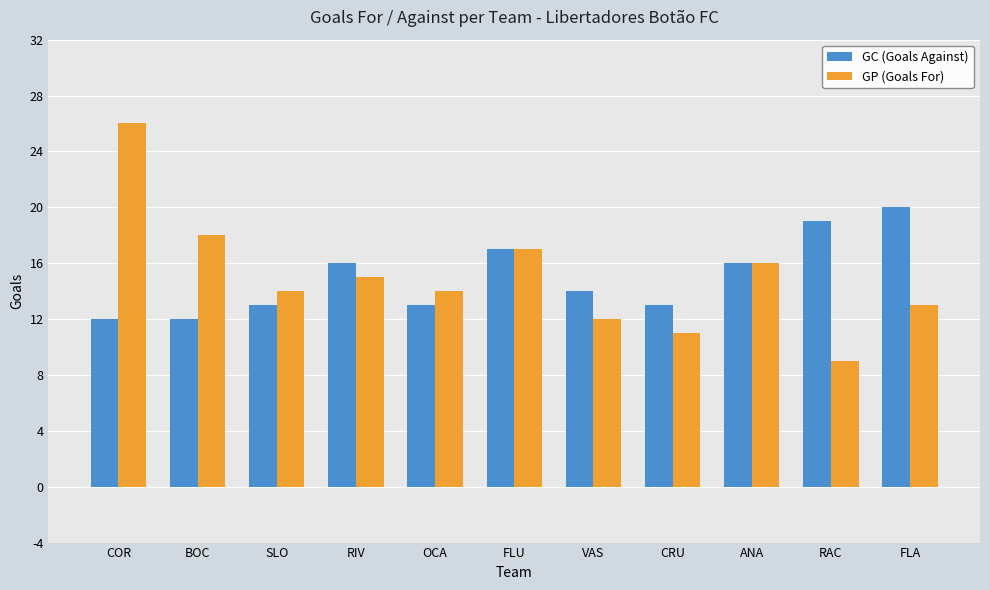

At which label is GP (Goals For) closest to 17?

FLU